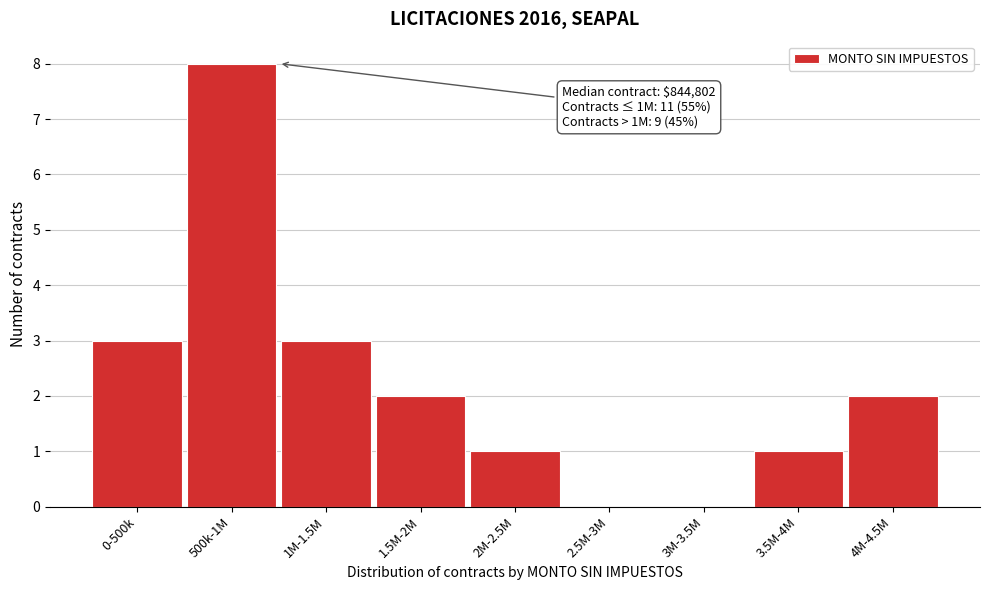

Reading left to right, list all the values displayed in this chart.

0-500k=3	500k-1M=8	1M-1.5M=3	1.5M-2M=2	2M-2.5M=1	2.5M-3M=0	3M-3.5M=0	3.5M-4M=1	4M-4.5M=2